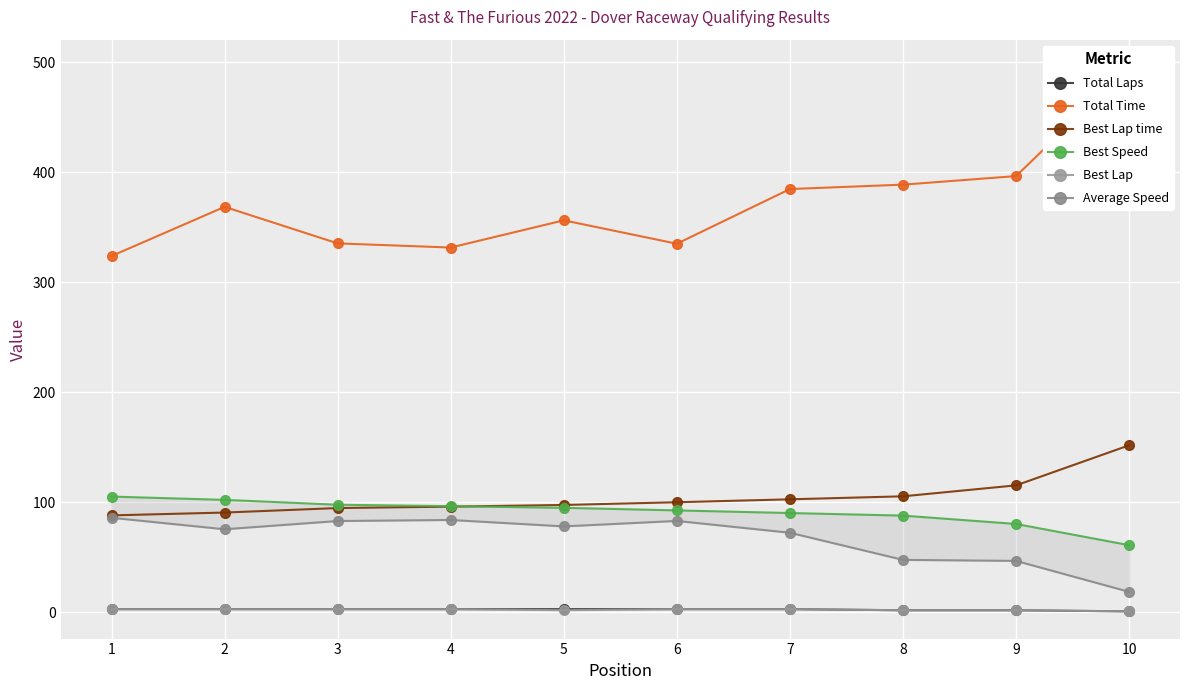

What are all the series names shown in the legend?

Total Laps, Total Time, Best Lap time, Best Speed, Best Lap, Average Speed